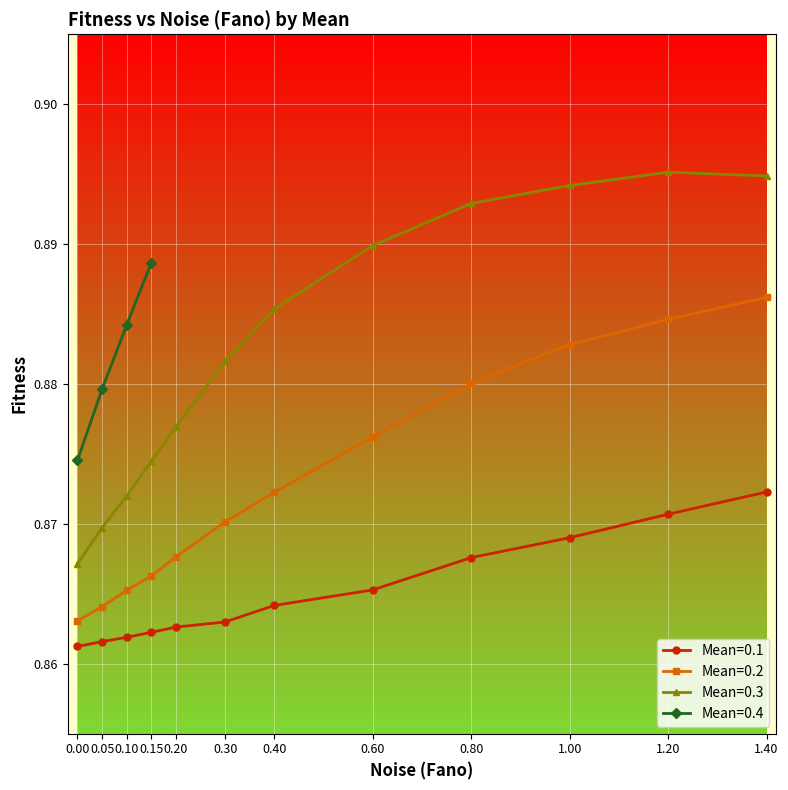

True or false: Mean=0.3 and Mean=0.2 intersect in this chart.

False